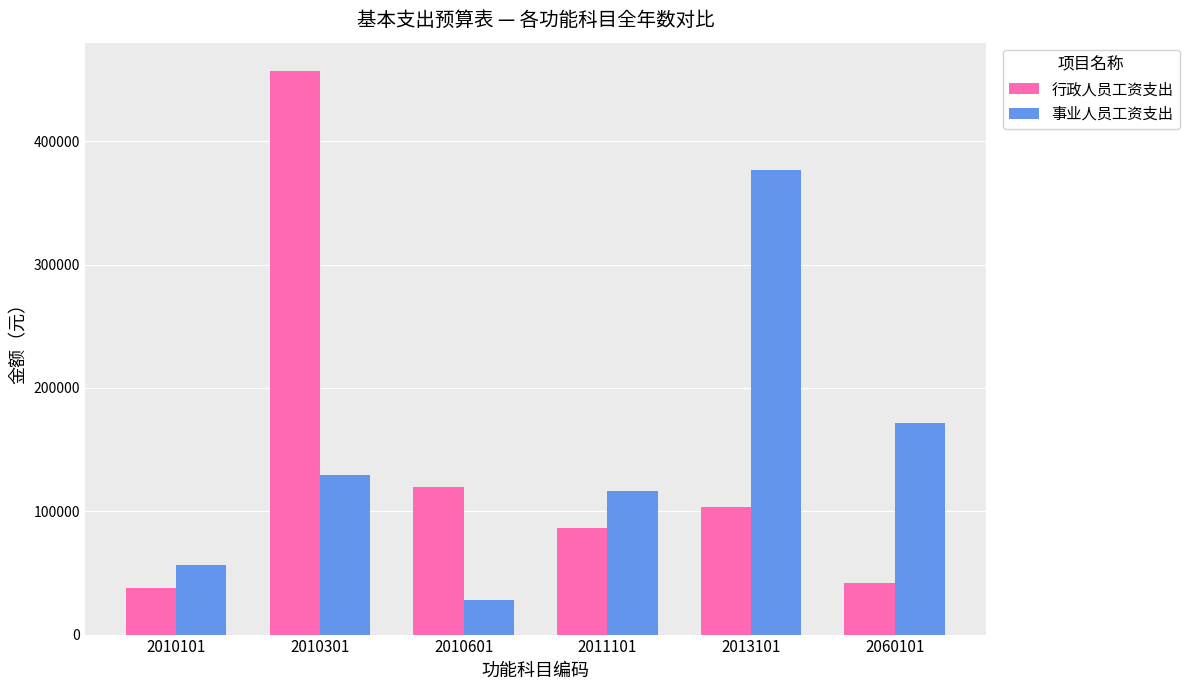

Reading left to right, transcribe all the data shown in this chart.

行政人员工资支出: 38004	457008	119424	86604	103452	42132
事业人员工资支出: 56664	129480	27720	116472	376908	171312